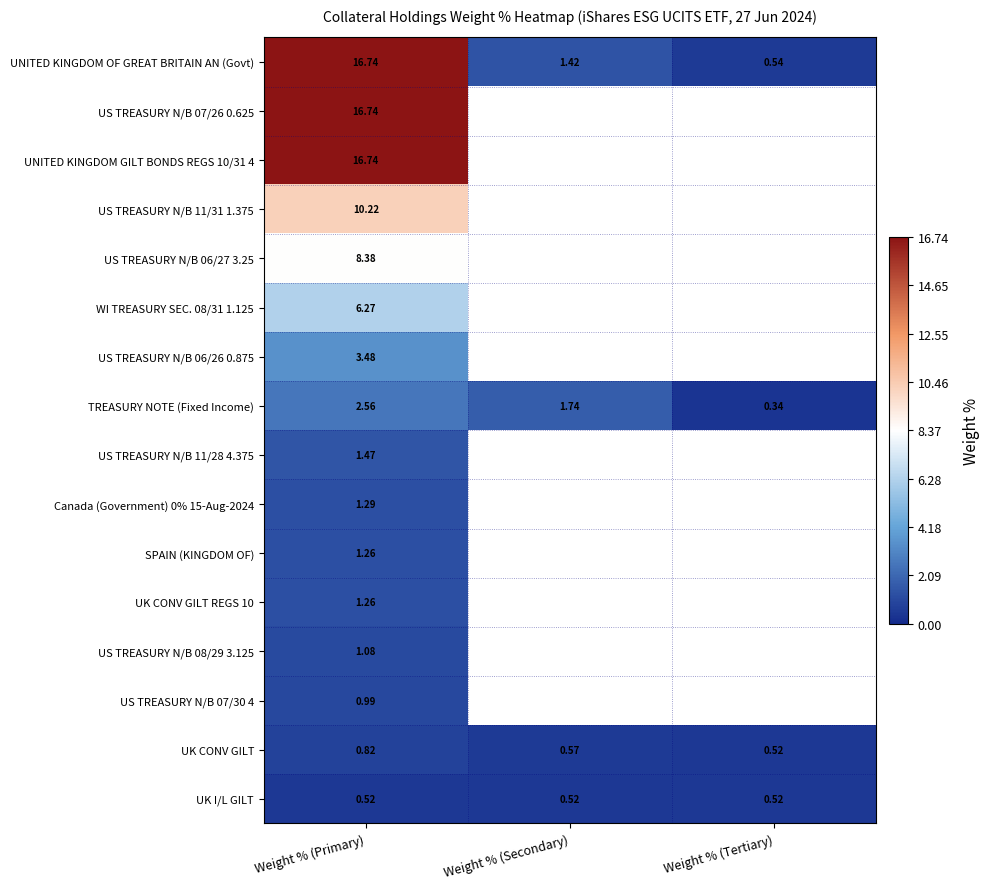

List the labels in order of TREASURY NOTE (Fixed Income) value, smallest first.

Weight % (Tertiary), Weight % (Secondary), Weight % (Primary)